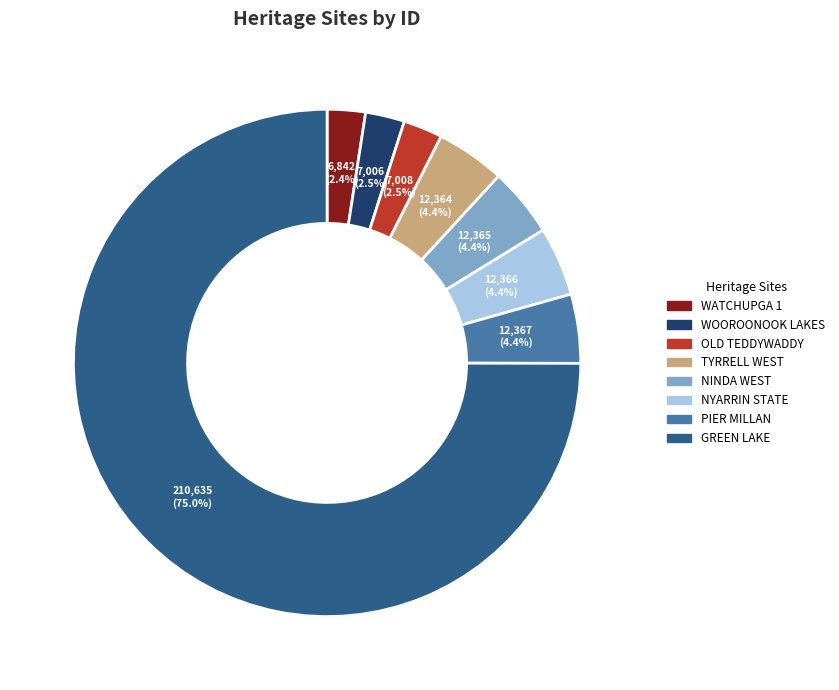

What portion of the pie excludes GREEN LAKE?

25.0%